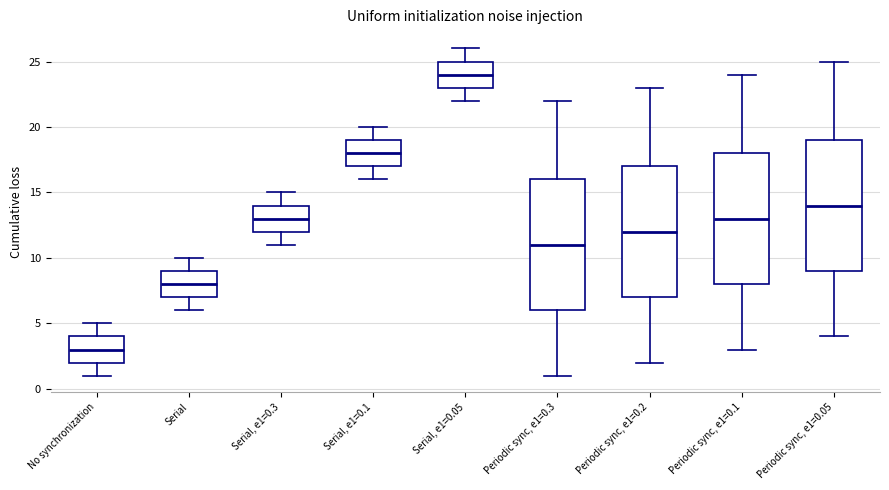

Which box has the highest median line?

Serial, e1=0.05